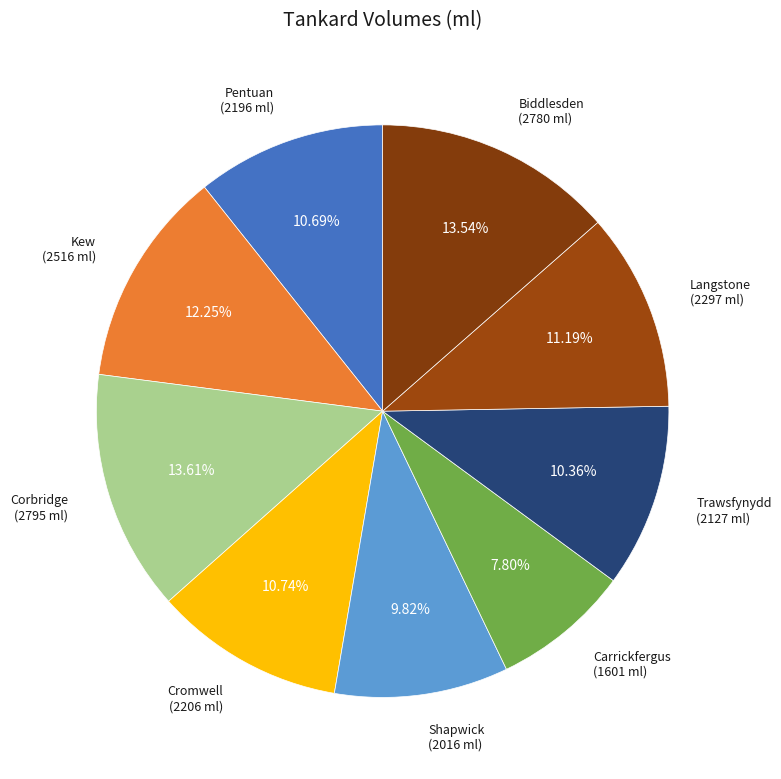

How many slices are in this pie chart?

9